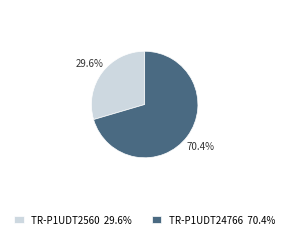

What percentage is NOT represented by TR-P1UDT24766 70.4%?

29.6%